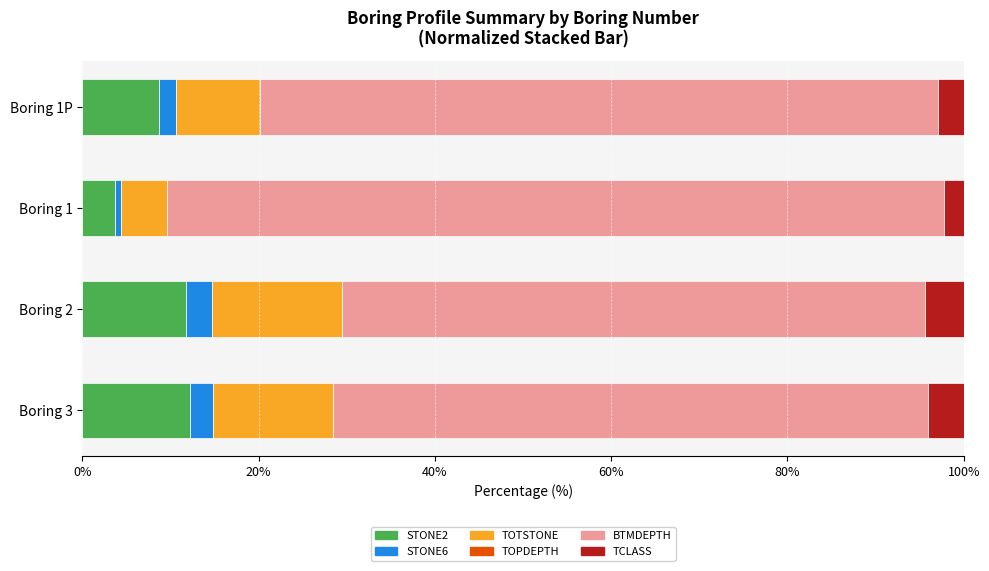

What is the maximum value for STONE2?

12.2